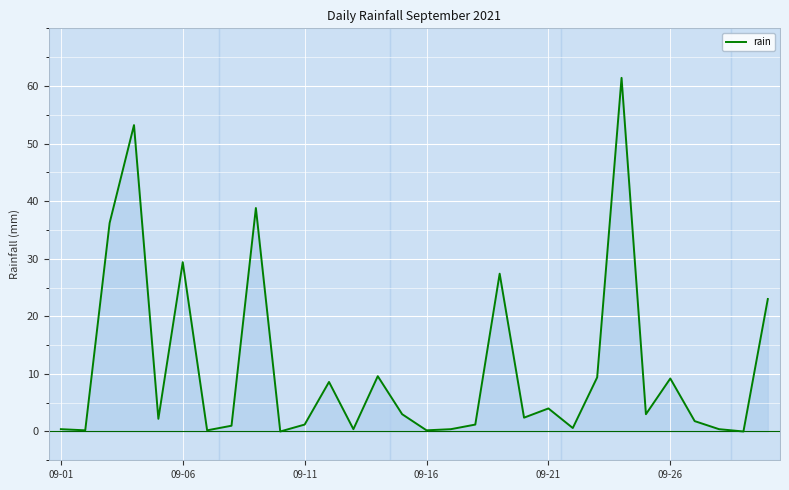

What is the maximum value shown in the chart?

61.4